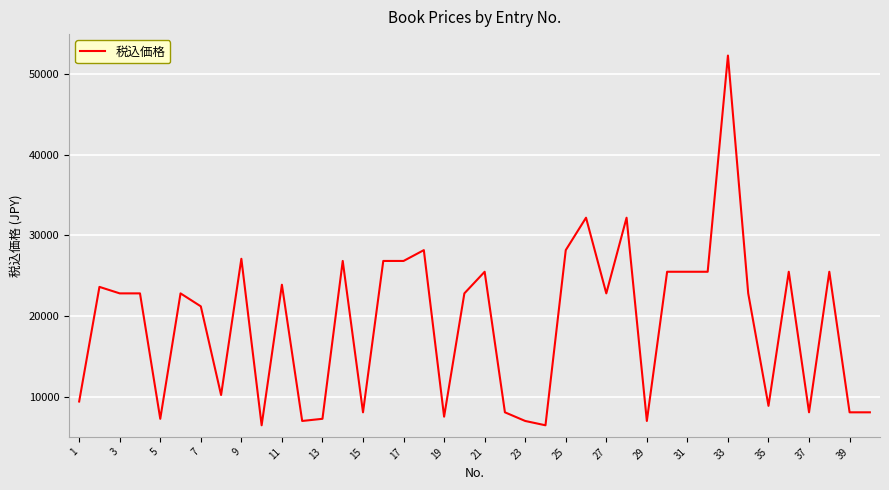

What is the greatest value displayed?

52338